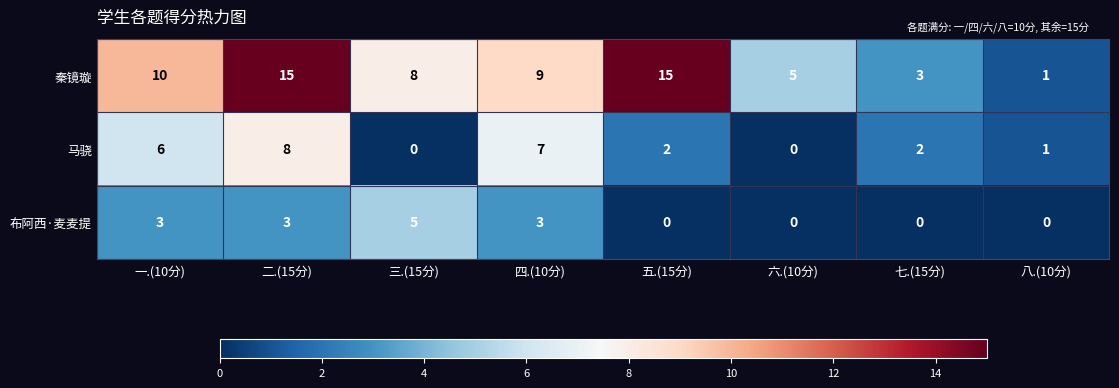

Reading left to right, transcribe all the data shown in this chart.

秦镜璇: 一.(10分)=10	二.(15分)=15	三.(15分)=8	四.(10分)=9	五.(15分)=15	六.(10分)=5	七.(15分)=3	八.(10分)=1
马骁: 一.(10分)=6	二.(15分)=8	三.(15分)=0	四.(10分)=7	五.(15分)=2	六.(10分)=0	七.(15分)=2	八.(10分)=1
布阿西·麦麦提: 一.(10分)=3	二.(15分)=3	三.(15分)=5	四.(10分)=3	五.(15分)=0	六.(10分)=0	七.(15分)=0	八.(10分)=0